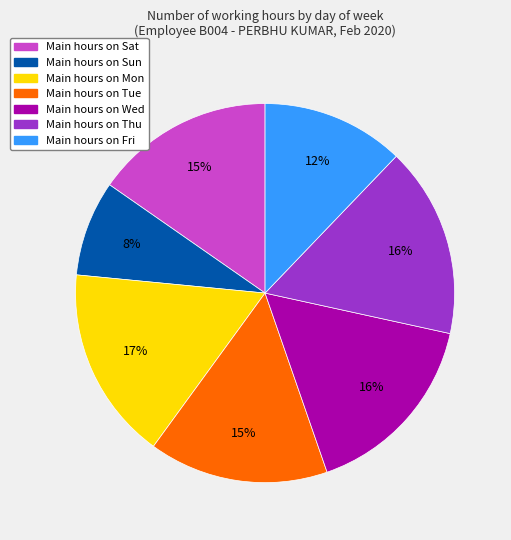

Is there a majority slice in this chart?

No